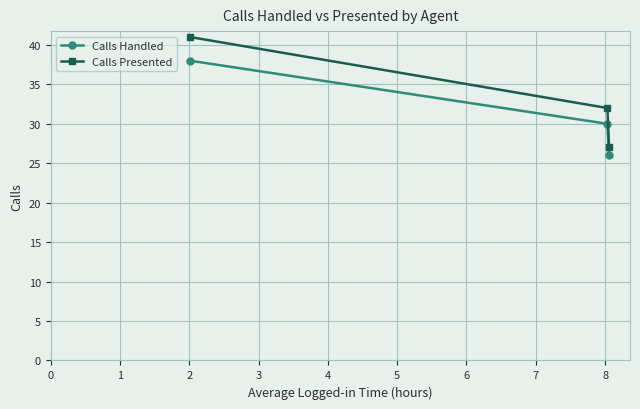

List the series in order of their overall mean, lowest first.

Calls Handled, Calls Presented